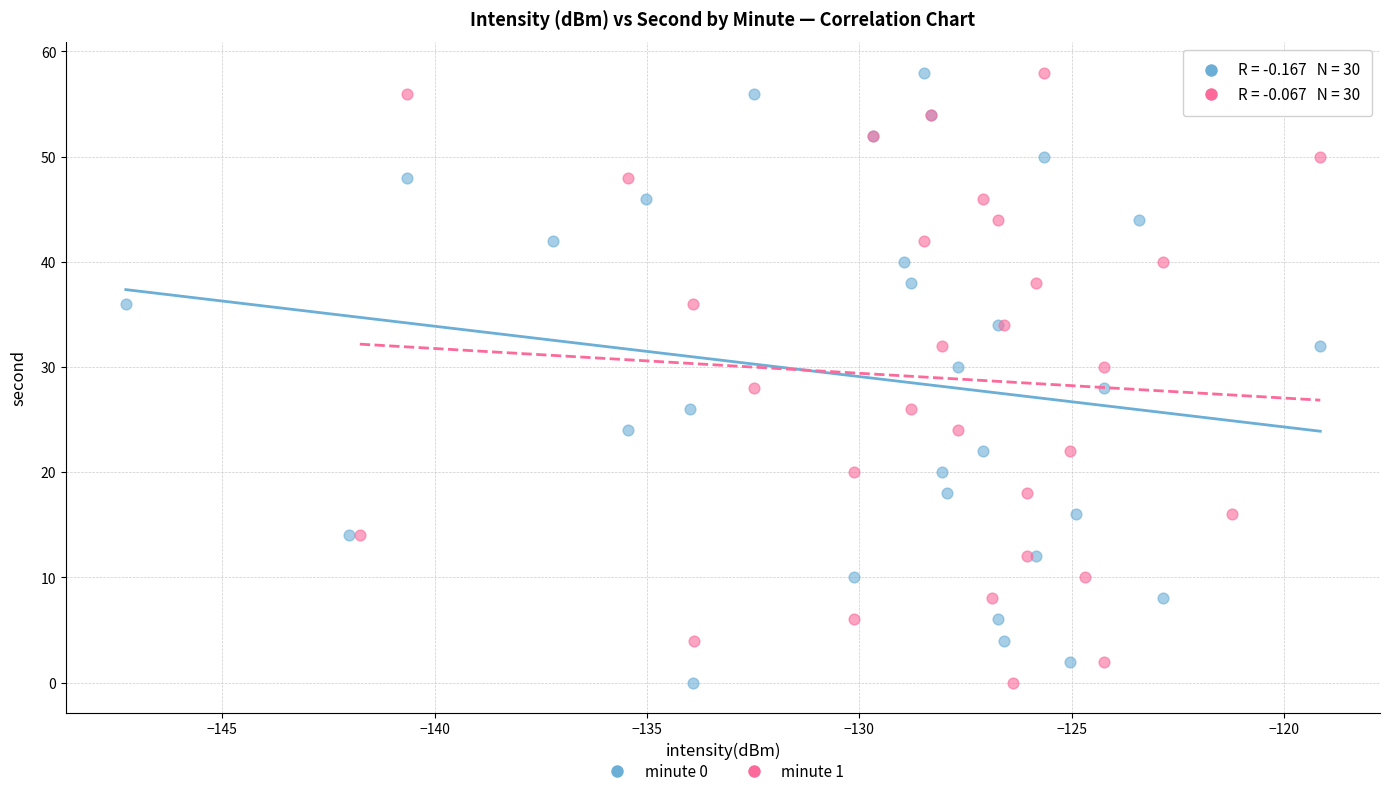

What are all the series names shown in the legend?

minute 0, minute 1